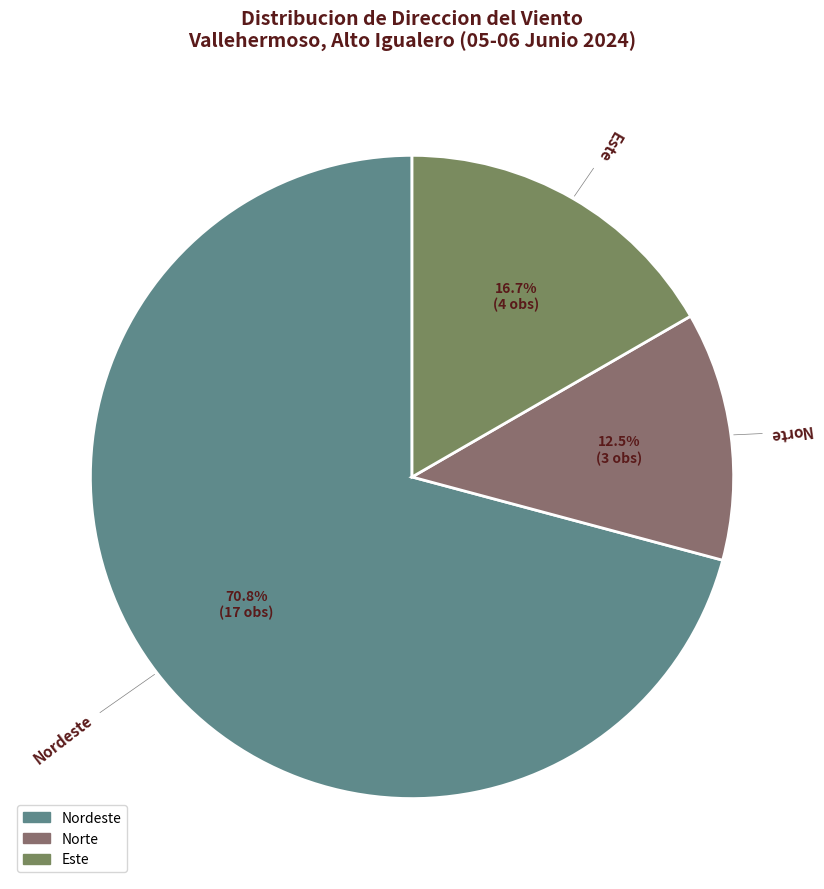

Which category has the biggest portion of the pie?

Nordeste